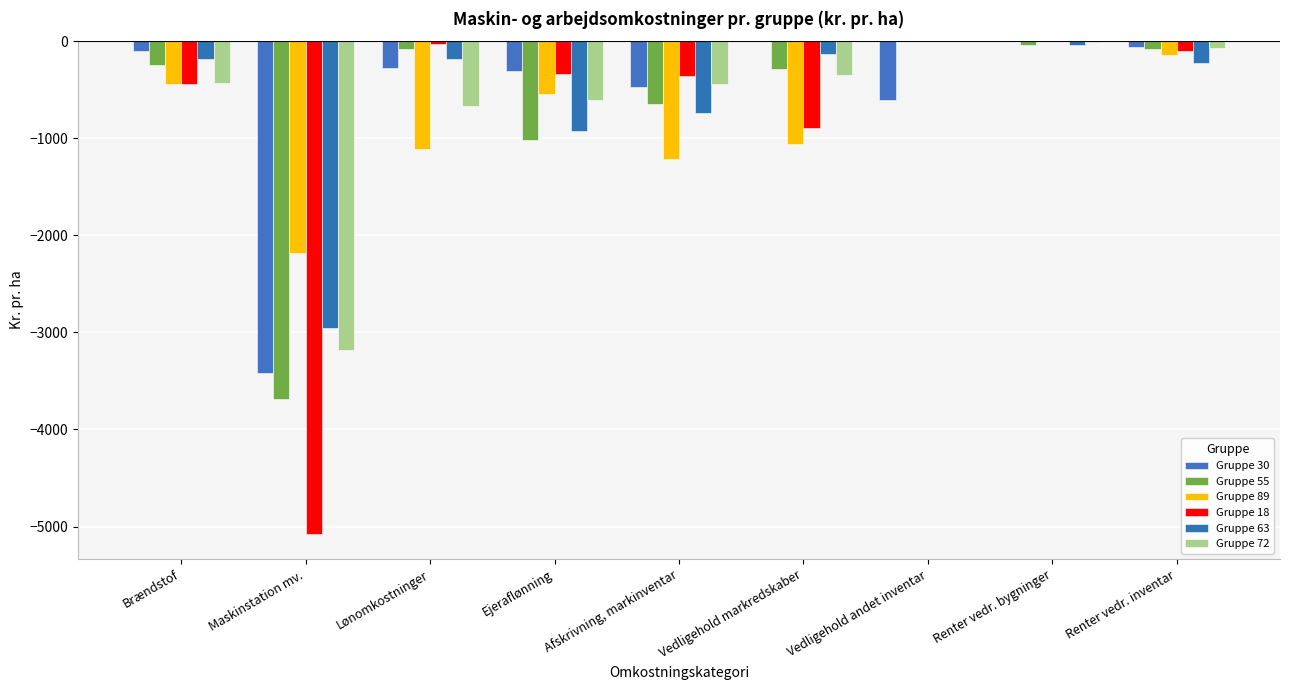

What is the label of the 2nd bar from the left?

Maskinstation mv.